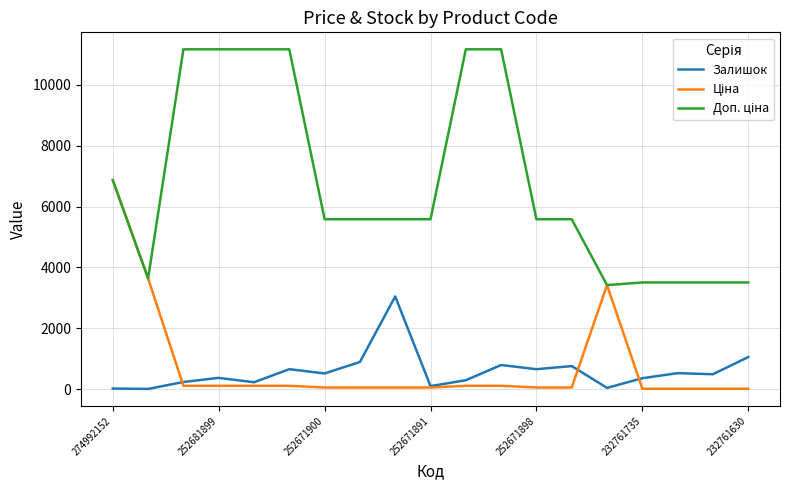

List the series in order of their peak value, highest first.

Доп. ціна, Ціна, Залишок